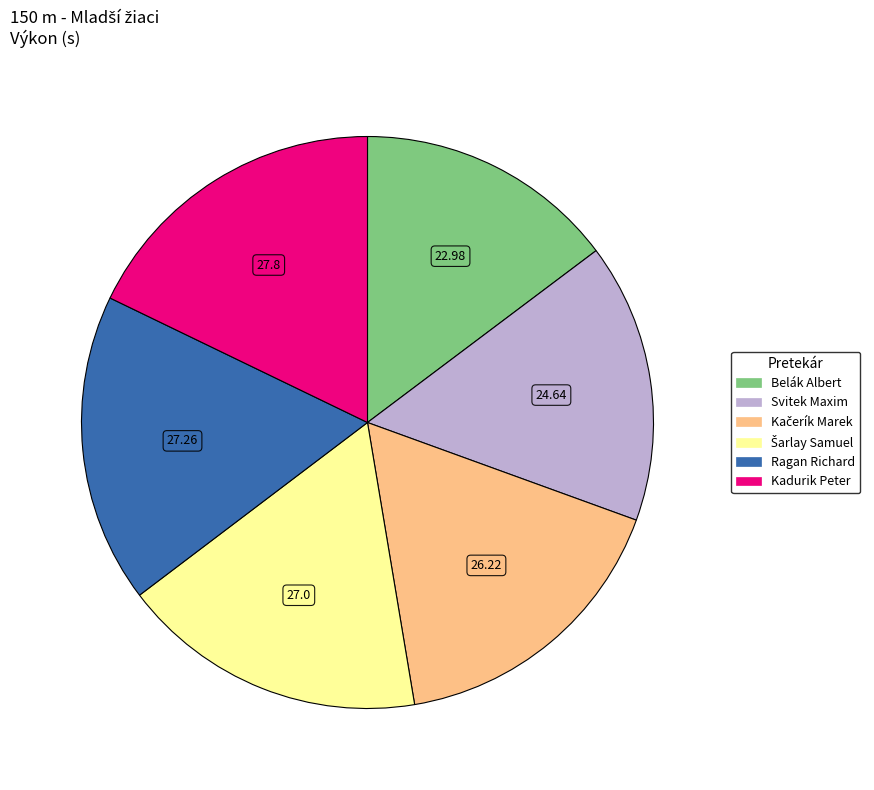

What is the smallest slice in the pie chart?

Belák Albert